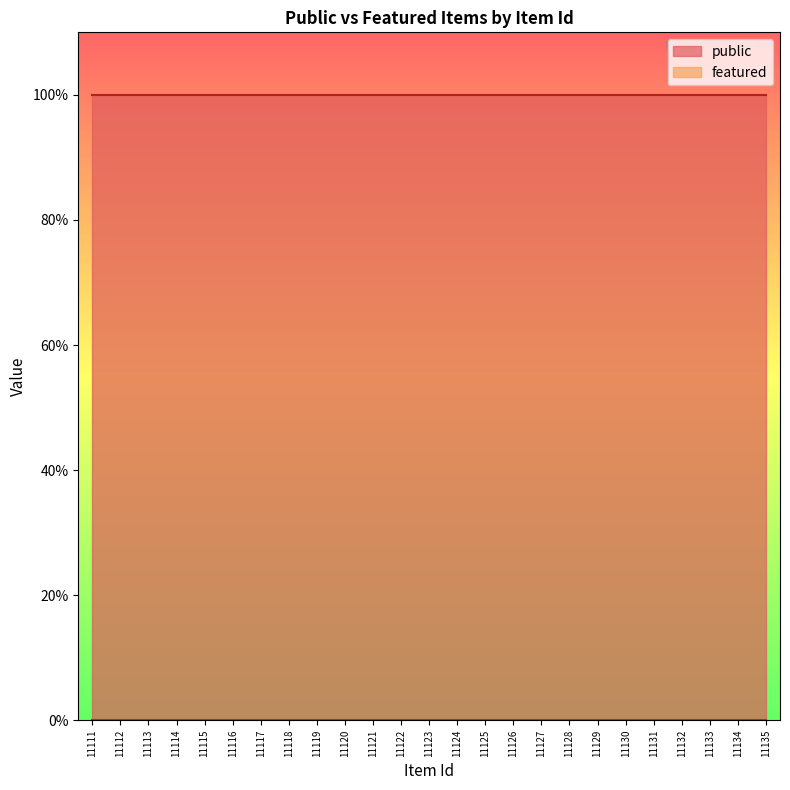

List the labels in order of public value, largest first.

11111, 11112, 11113, 11114, 11115, 11116, 11117, 11118, 11119, 11120, 11121, 11122, 11123, 11124, 11125, 11126, 11127, 11128, 11129, 11130, 11131, 11132, 11133, 11134, 11135